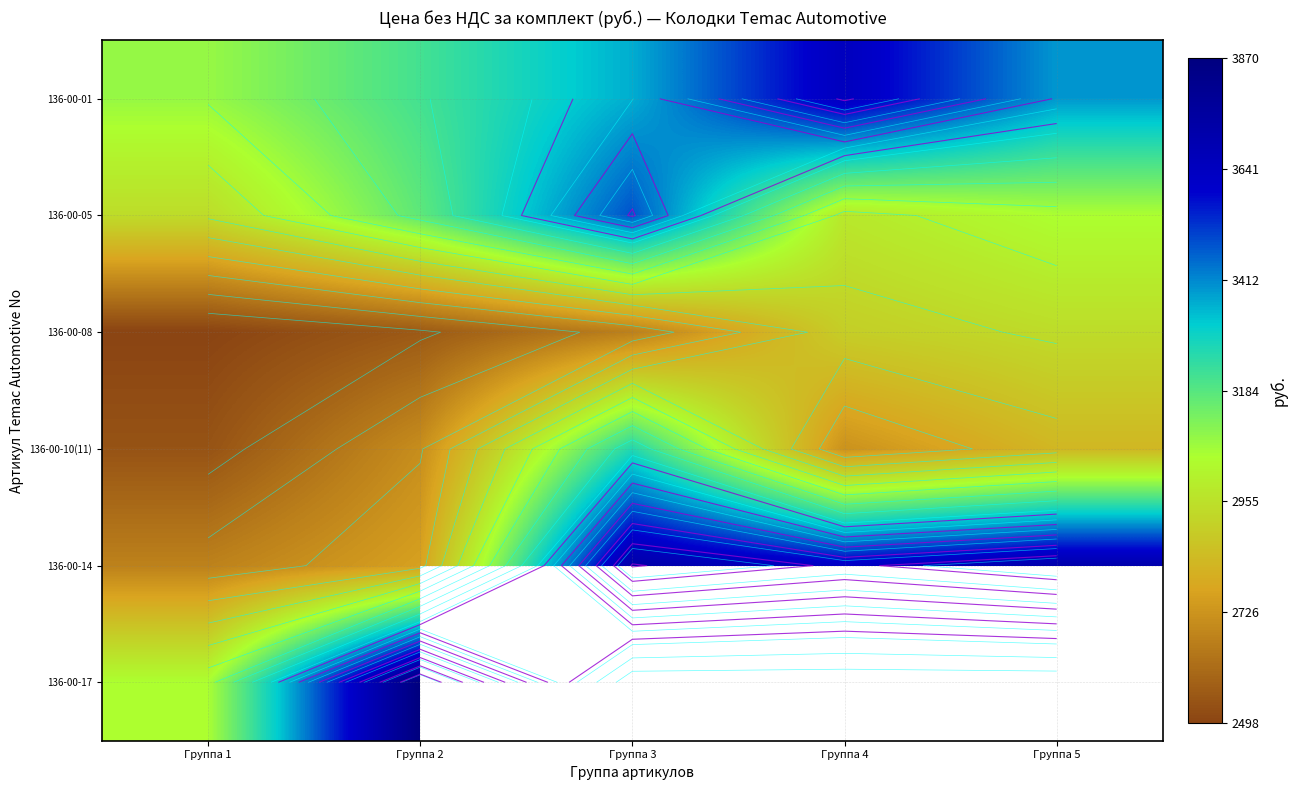

At which category is the sum across all series the highest?

Группа 2